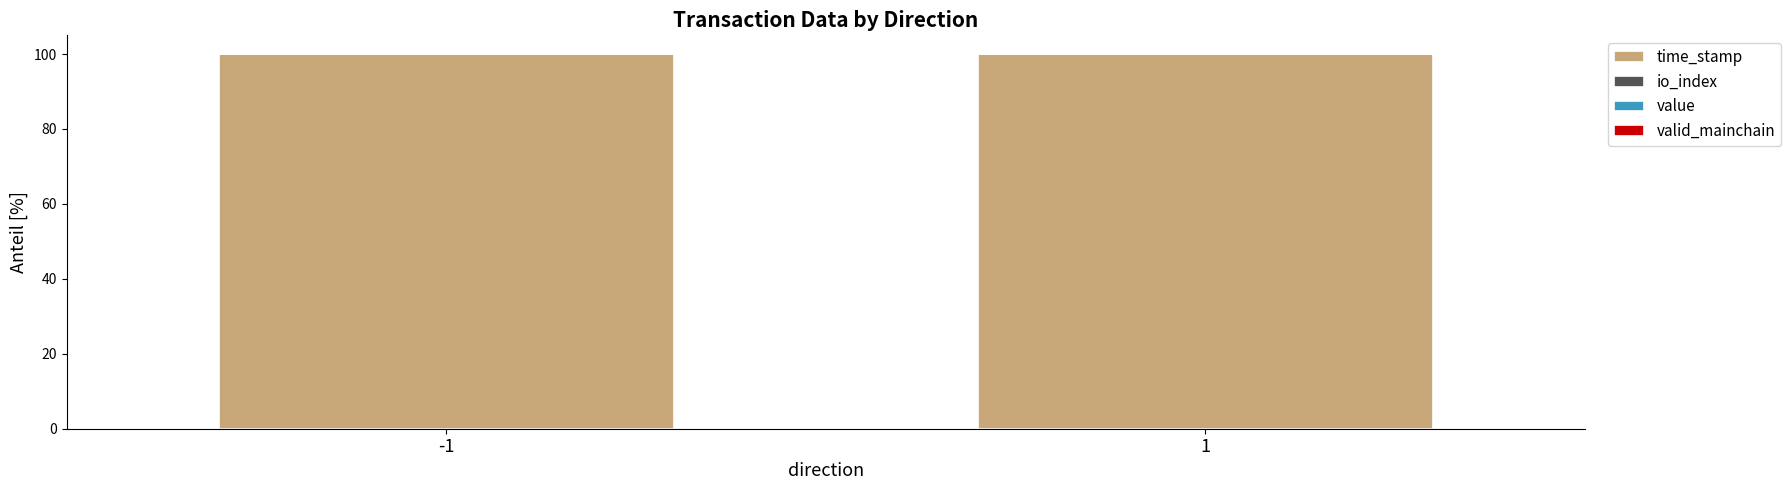

How many series are shown in this chart?

4